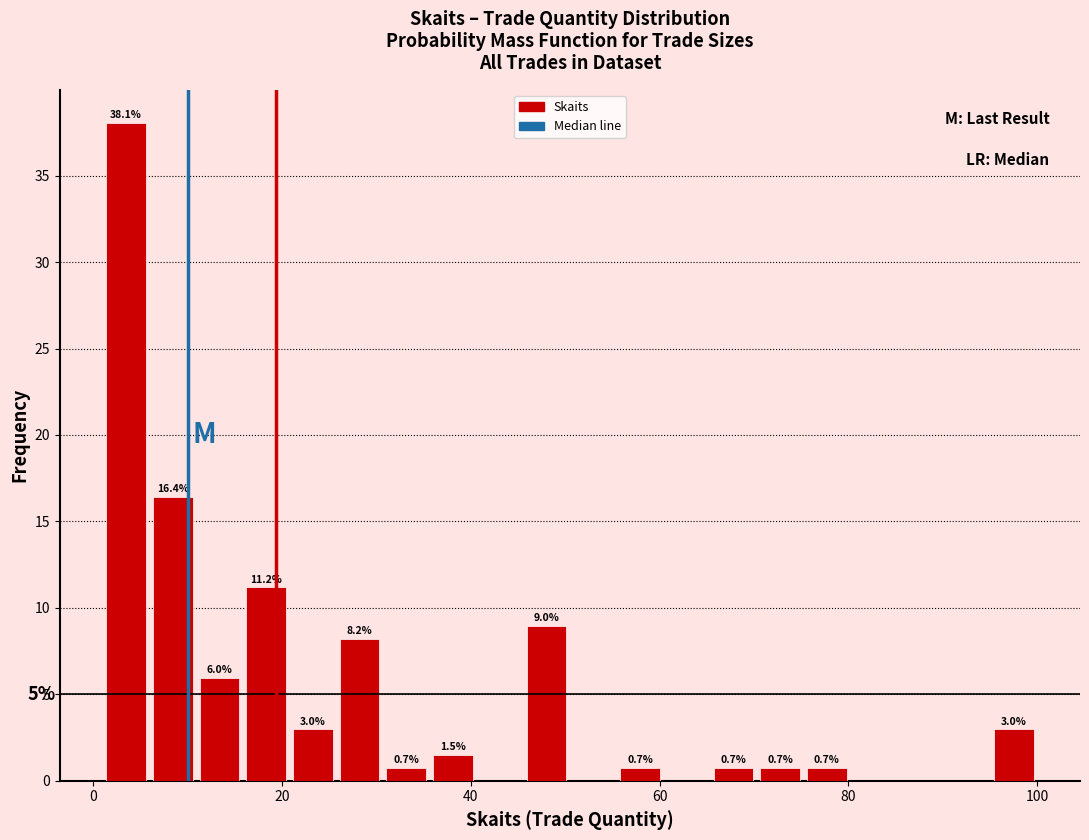

Read against the x-axis, roughly where is the centre of the tallest bar?

4